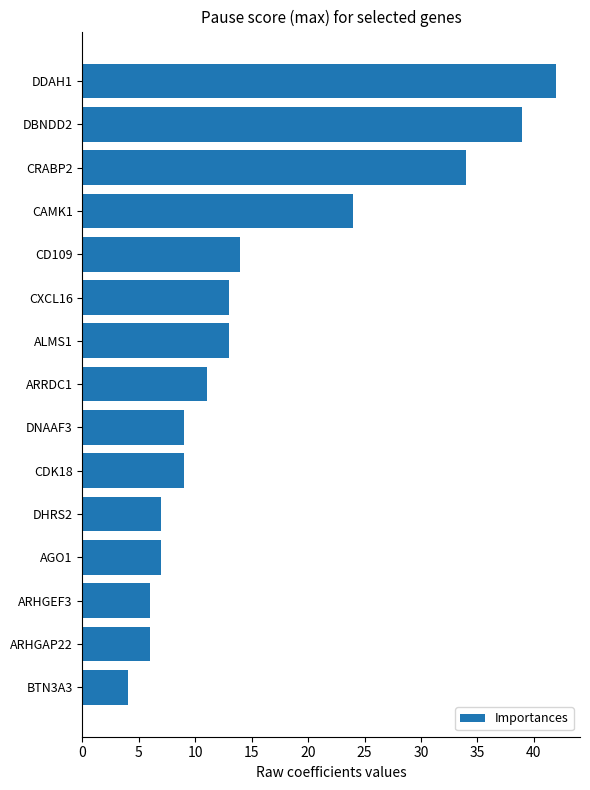

What is the label of the 9th bar from the top?

DNAAF3